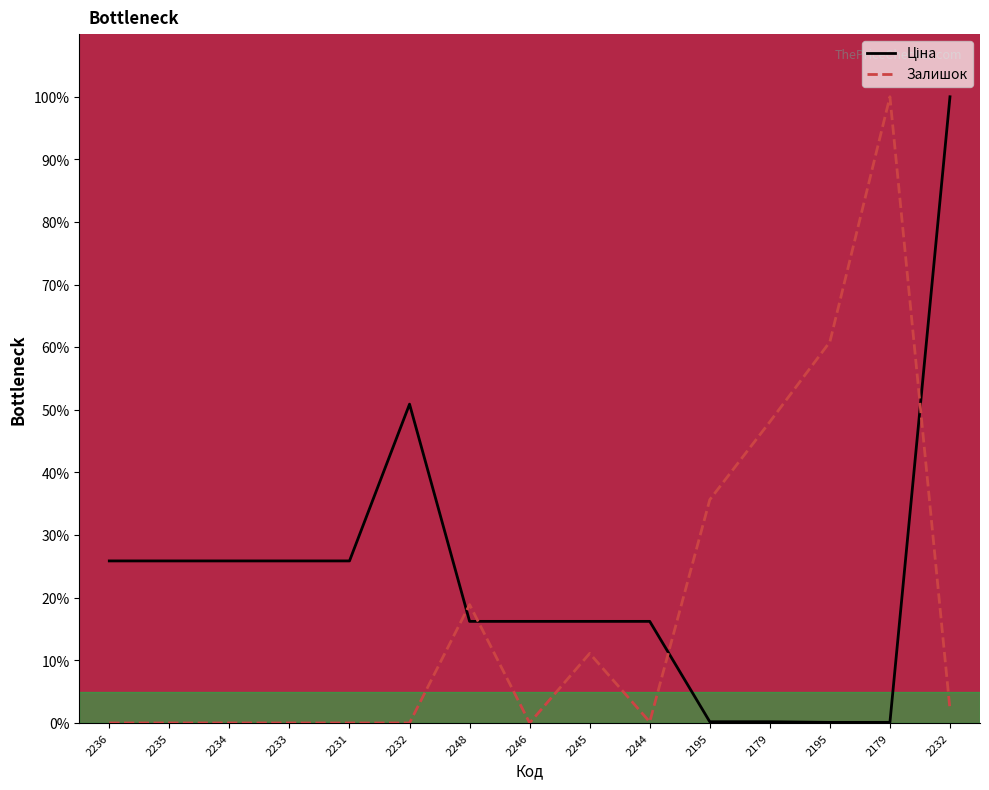

What is the label of the 12th point from the left?

2179